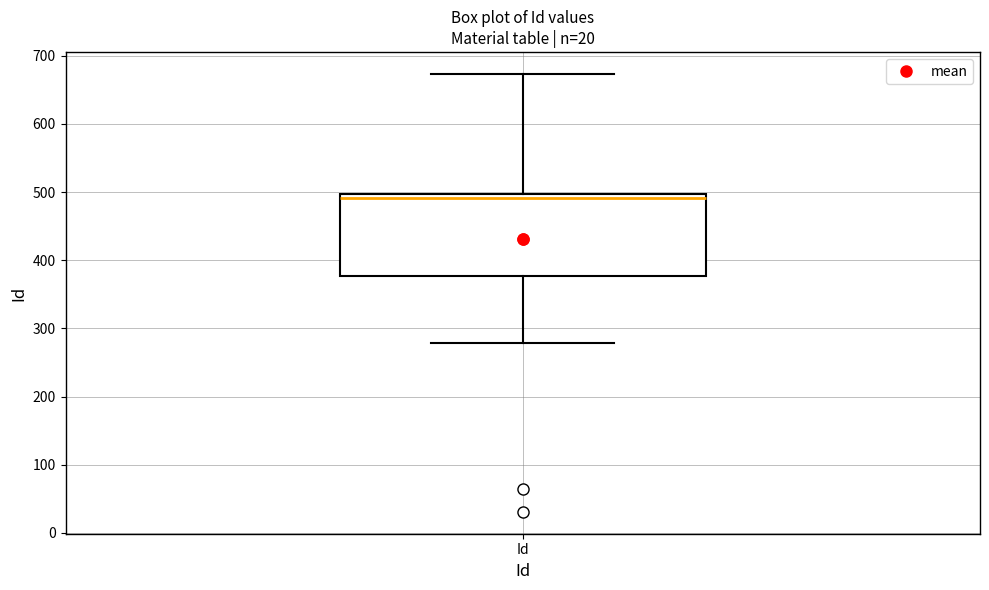

Where is the upper edge of the box for Id on the y-axis? The values are not printed on the chart, so give them approximately, as read against the axis.

500